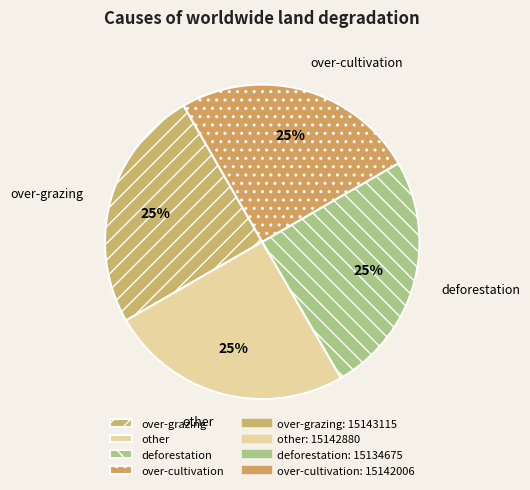

Approximately how many times larger is the value at over-grazing compared to deforestation?

1.0